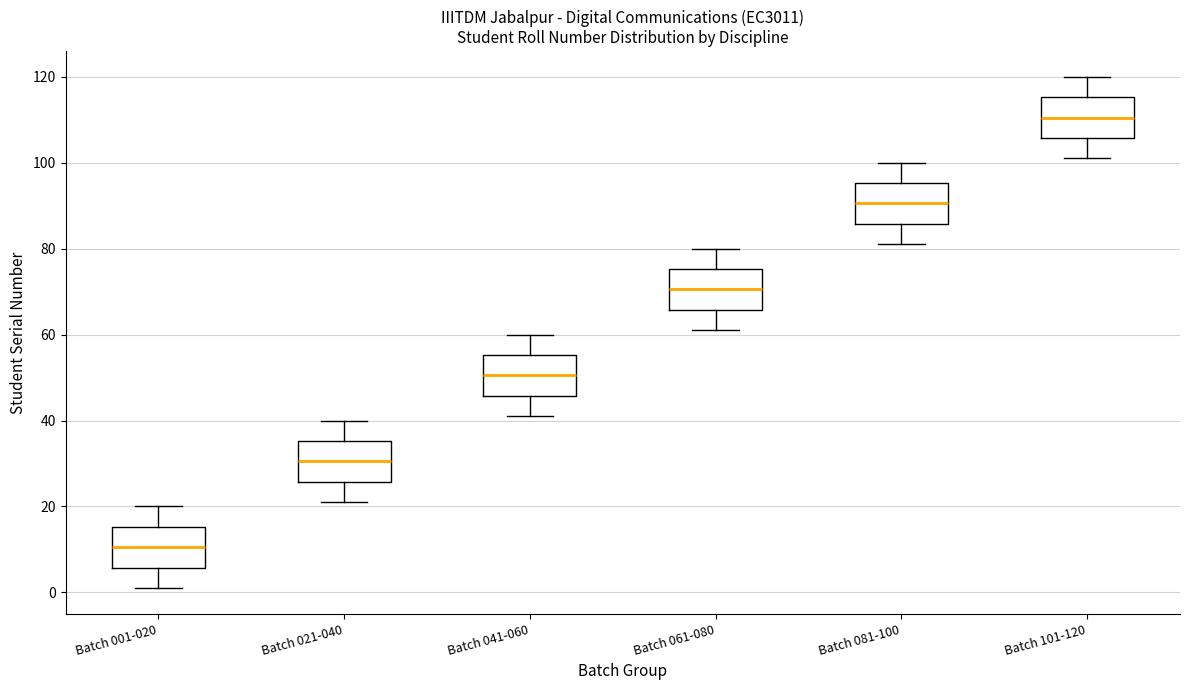

Which box has the lowest median line?

Batch 001-020